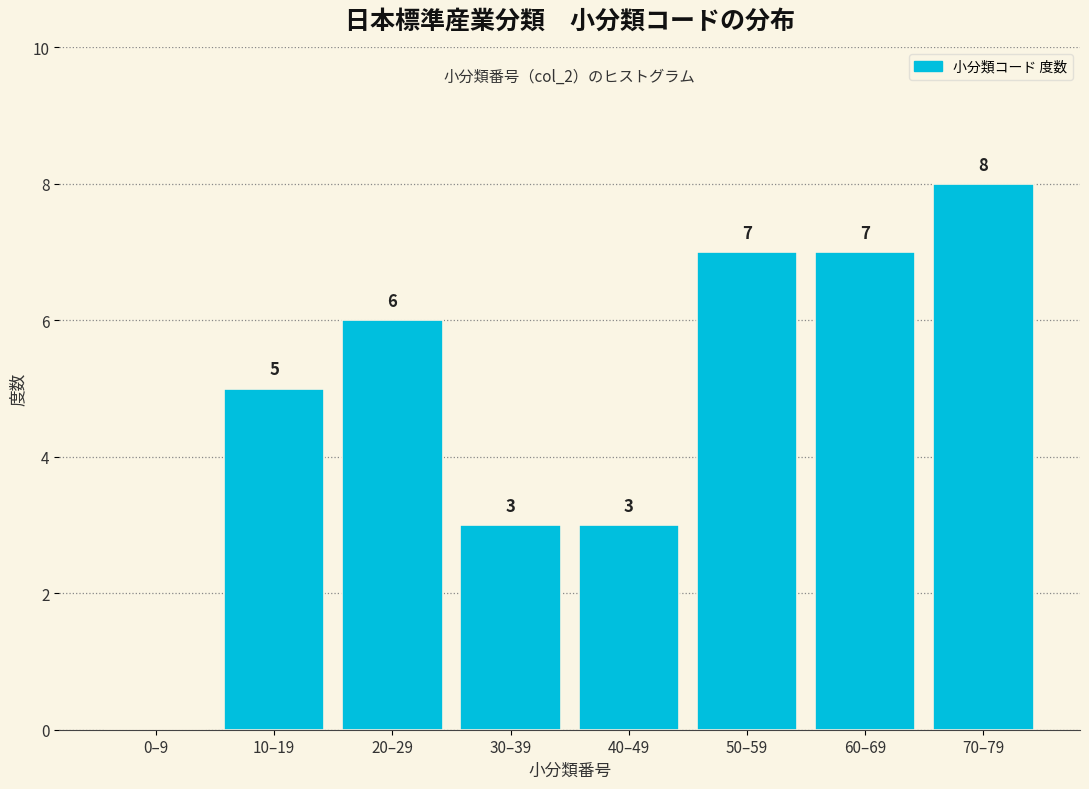

Reading right to left, extract all data points from this chart.

70–79=8	60–69=7	50–59=7	40–49=3	30–39=3	20–29=6	10–19=5	0–9=0